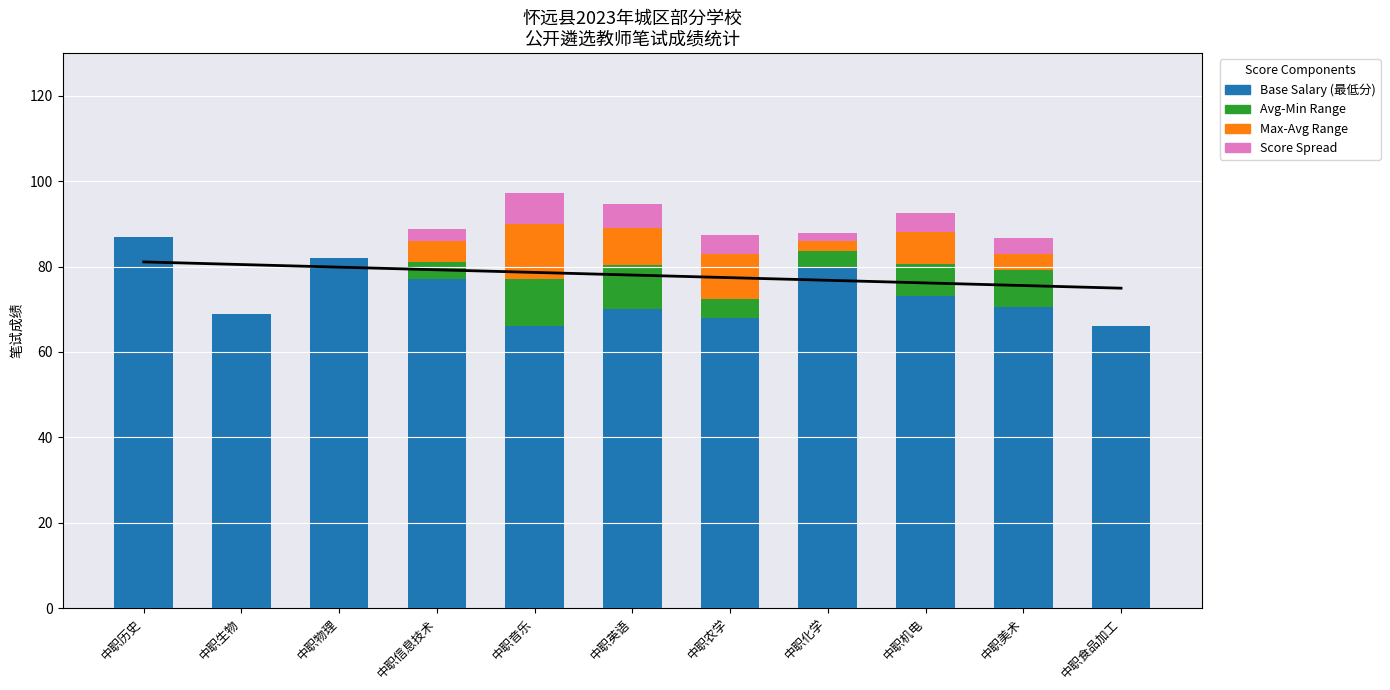

Which series has the largest total across all categories?

Base Salary